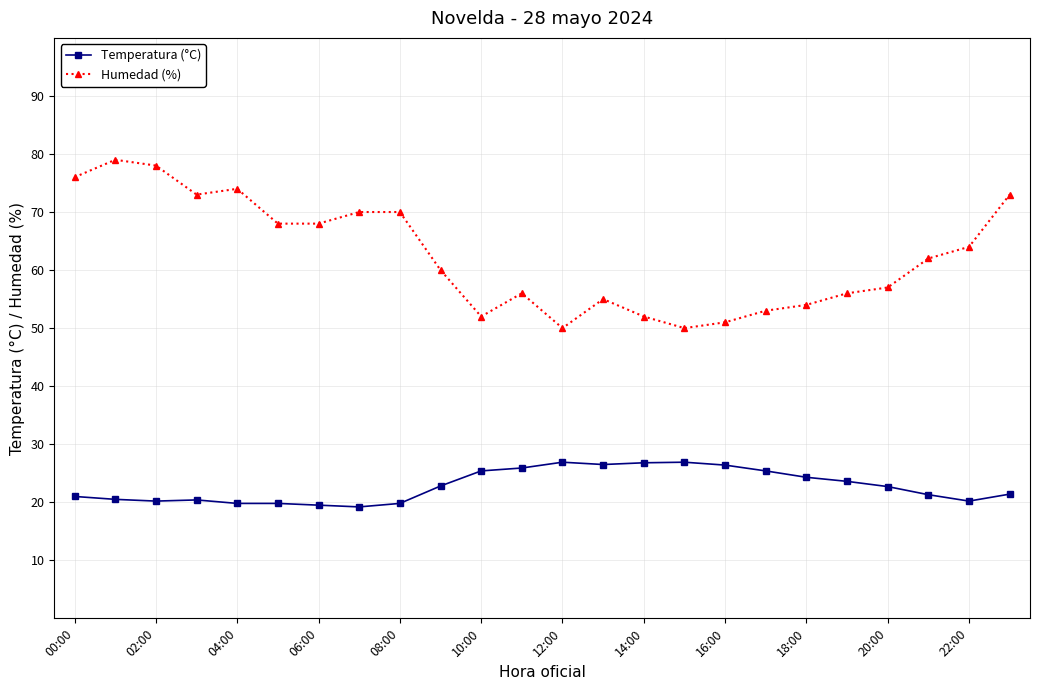

True or false: Humedad (%) has more than 2 points higher than both neighbors.

True